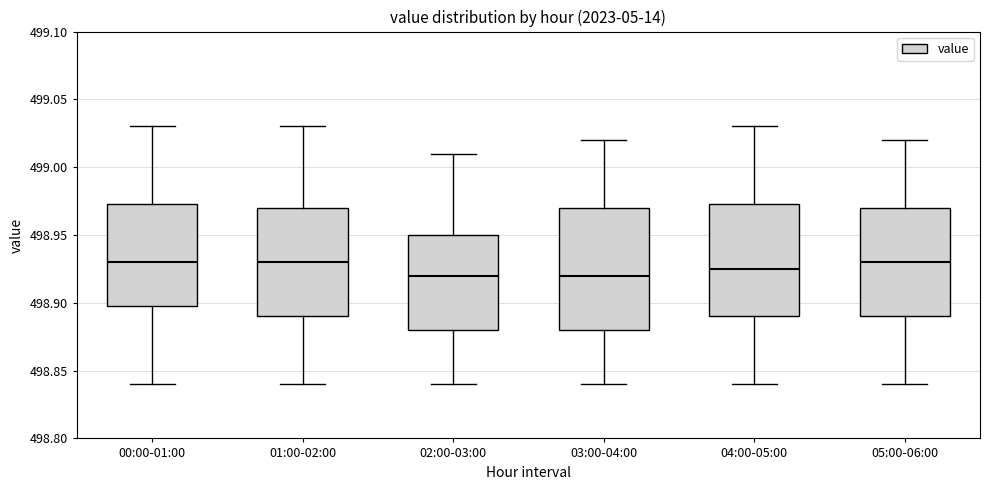

Comparing the boxes themselves (not the whiskers), which one is the tallest?

03:00-04:00